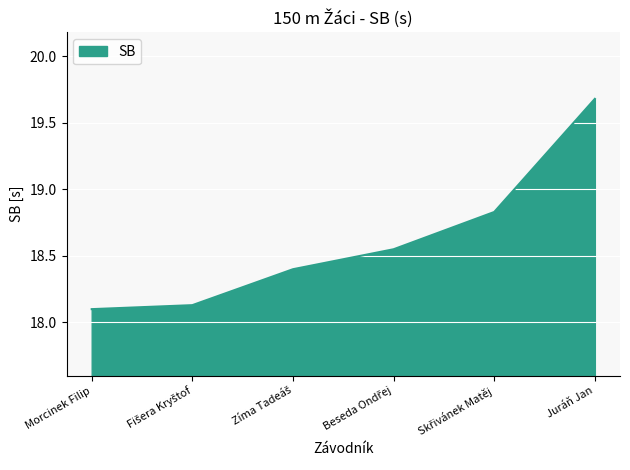

Is it true that the value at Morcinek Filip is 18.1?

True